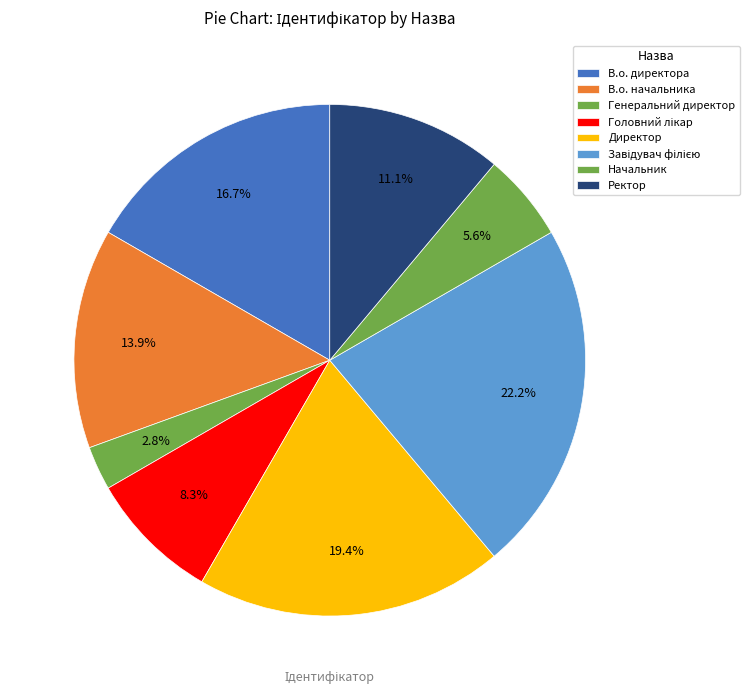

How many slices are in this pie chart?

8